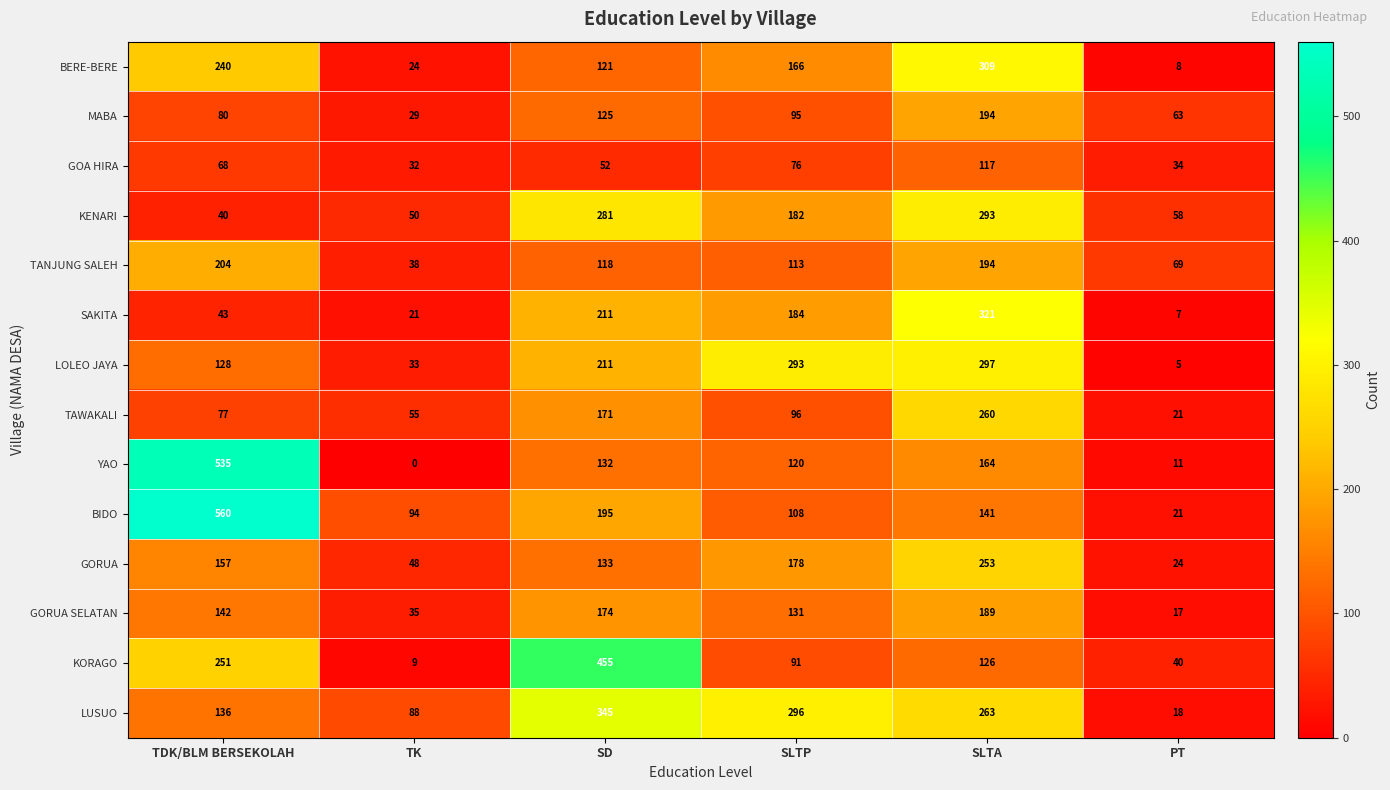

At how many categories does at least one series exceed 338?

2